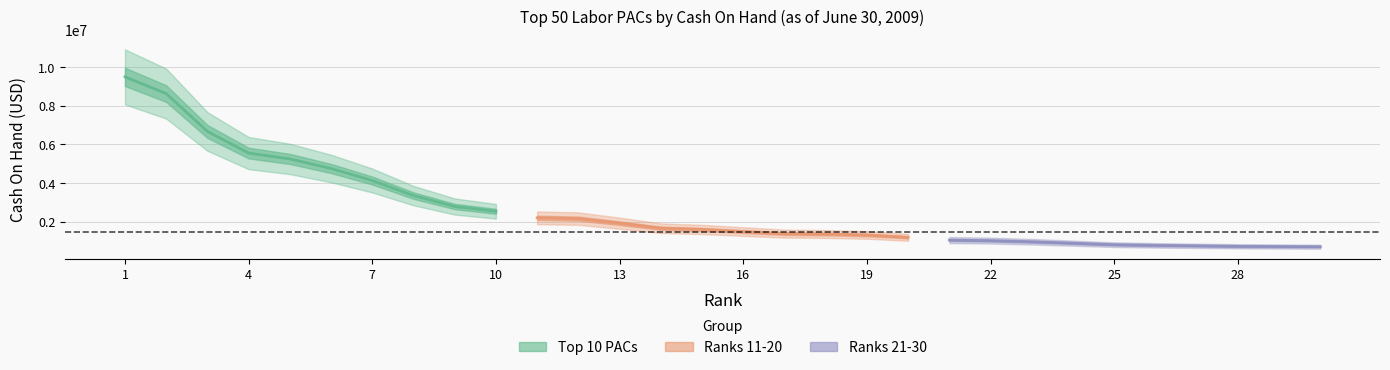

Where does the Top 10 PACs series first go above 5250796?

1